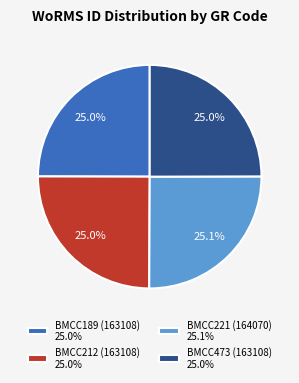

Does BMCC221 (164070) 25.1% represent more than half of the total?

No